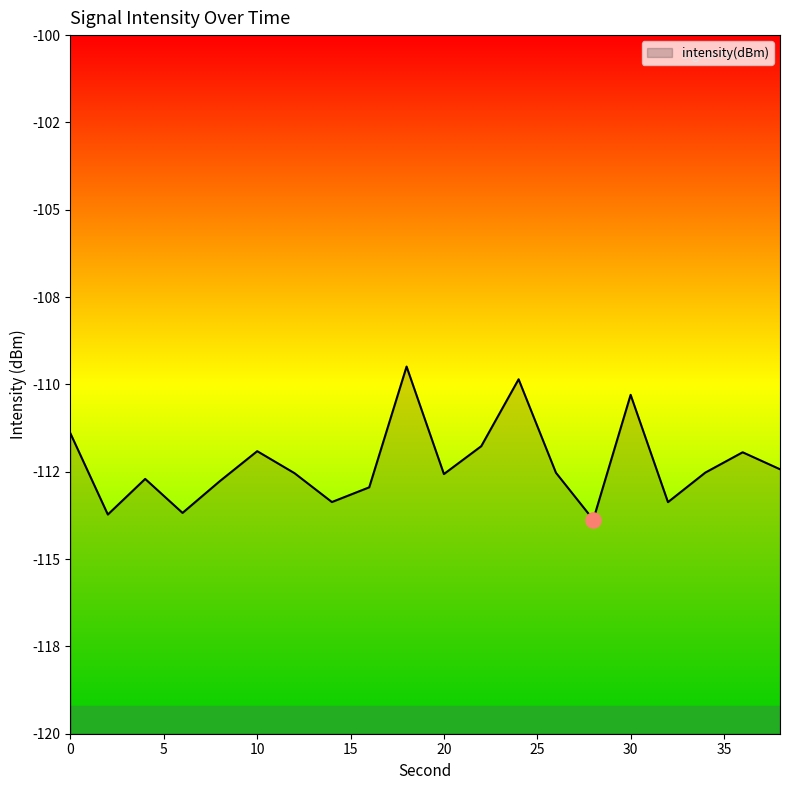

What is the change in value from 26 to 28?

-1.3